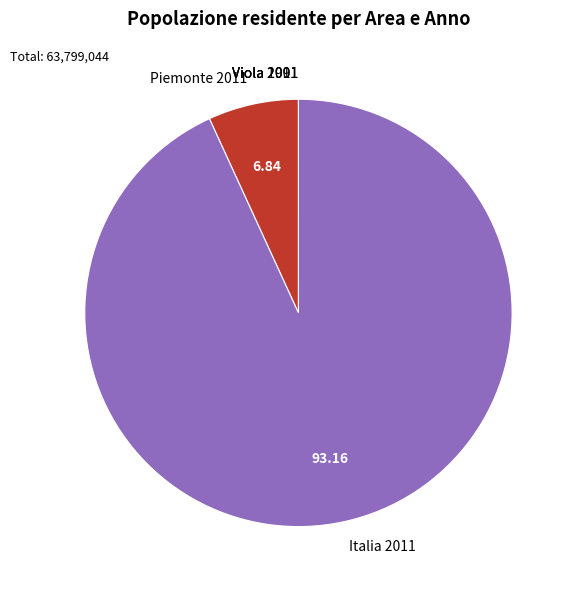

Does any single category account for the majority?

Yes